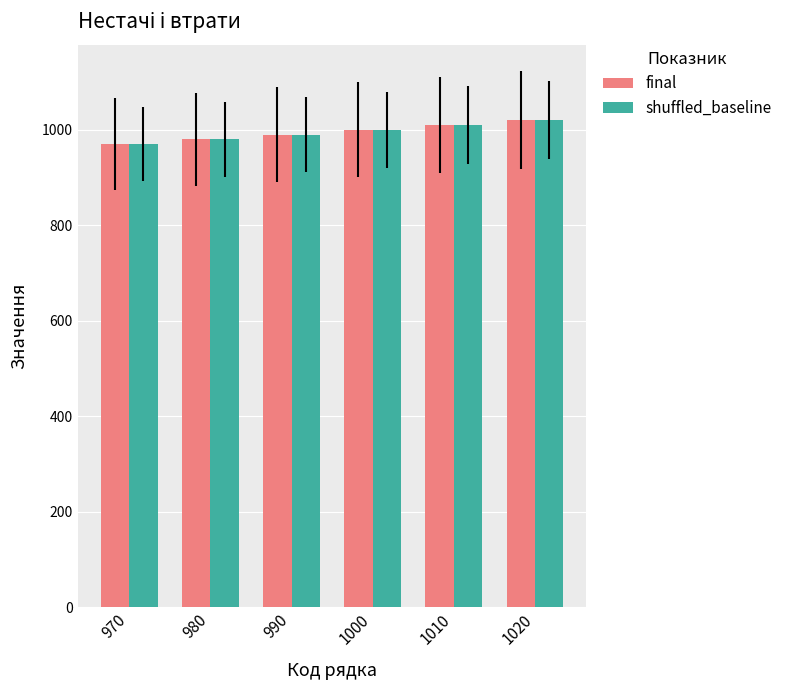

What is the average value of the shuffled_baseline series?

995